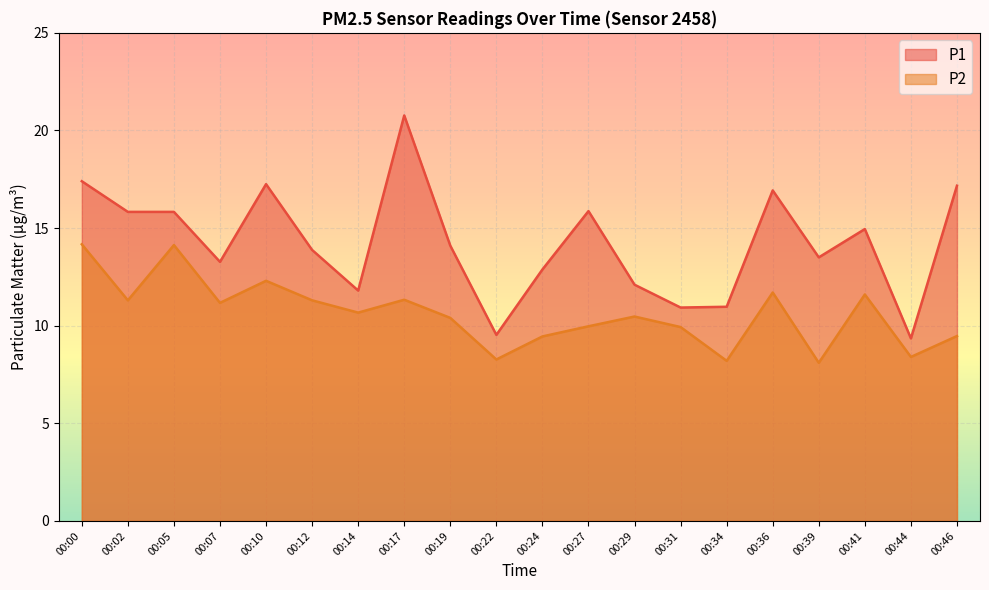

How many distinct data groups are displayed?

2